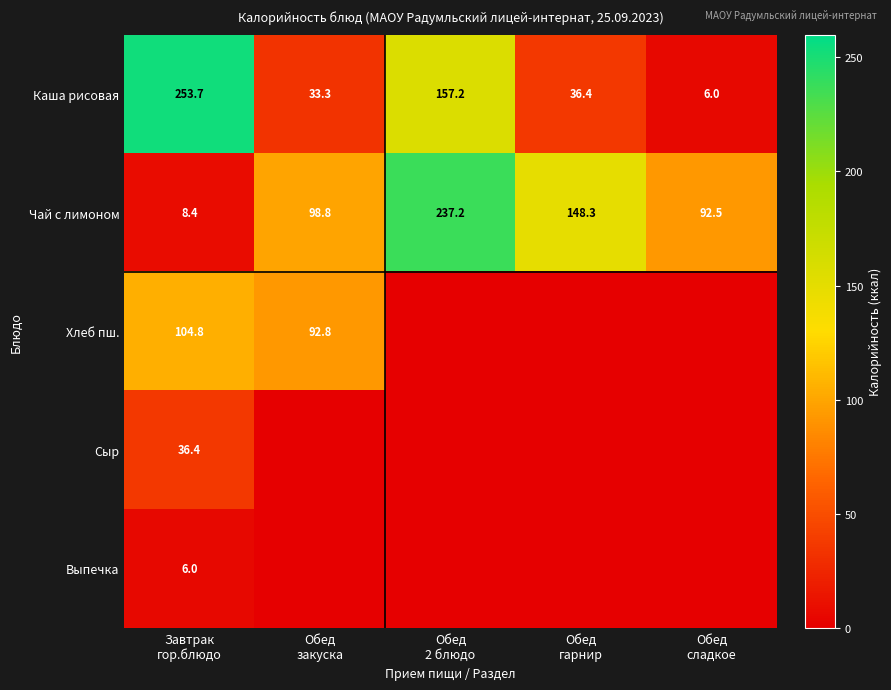

What is the average value of the Чай с лимоном series?

117.0